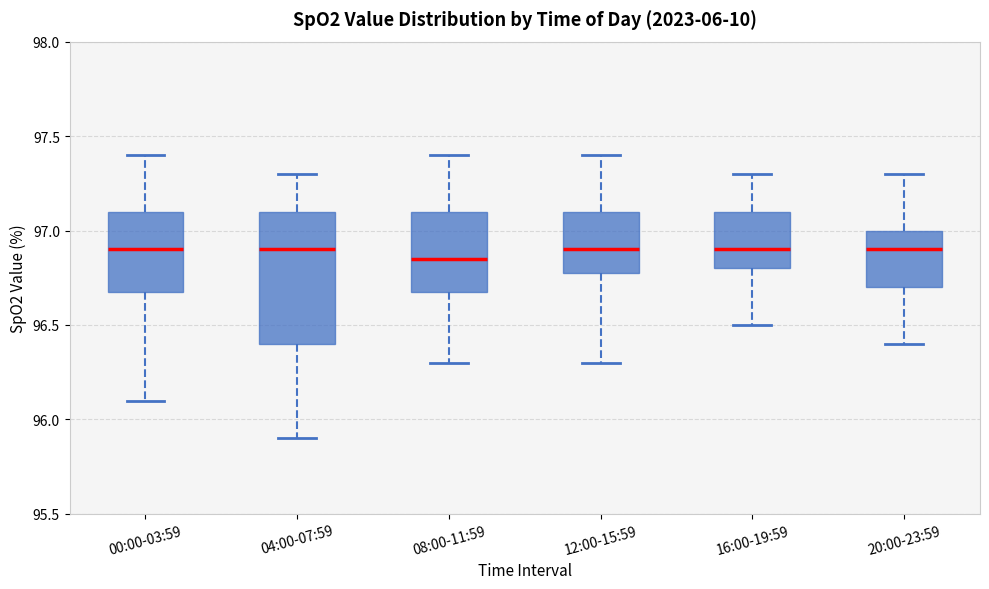

Reading left to right, transcribe this box plot: for each box, give where its median line is, the range the box spans, and where its two whiskers end, as read against the y-axis. The values are not printed on the chart, so give them approximately, as read against the axis.

00:00-03:59: median 96.90, box 96.70 to 97.10, whiskers 96.10 to 97.40
04:00-07:59: median 96.90, box 96.40 to 97.10, whiskers 95.90 to 97.30
08:00-11:59: median 96.85, box 96.70 to 97.10, whiskers 96.30 to 97.40
12:00-15:59: median 96.90, box 96.80 to 97.10, whiskers 96.30 to 97.40
16:00-19:59: median 96.90, box 96.80 to 97.10, whiskers 96.50 to 97.30
20:00-23:59: median 96.90, box 96.70 to 97.00, whiskers 96.40 to 97.30